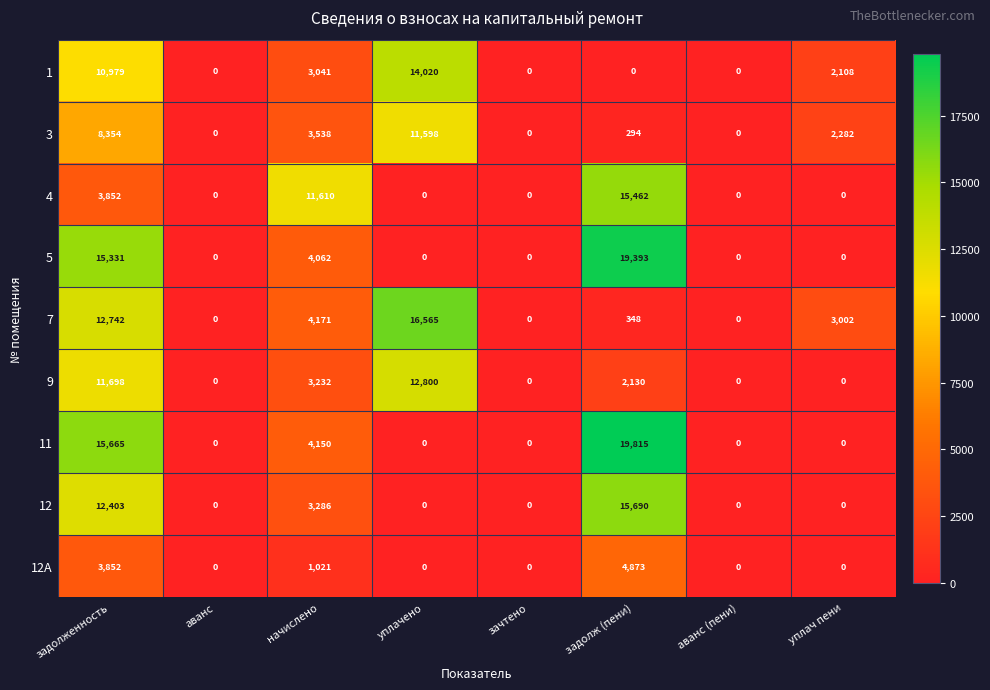

How many categories are shown in the chart?

8